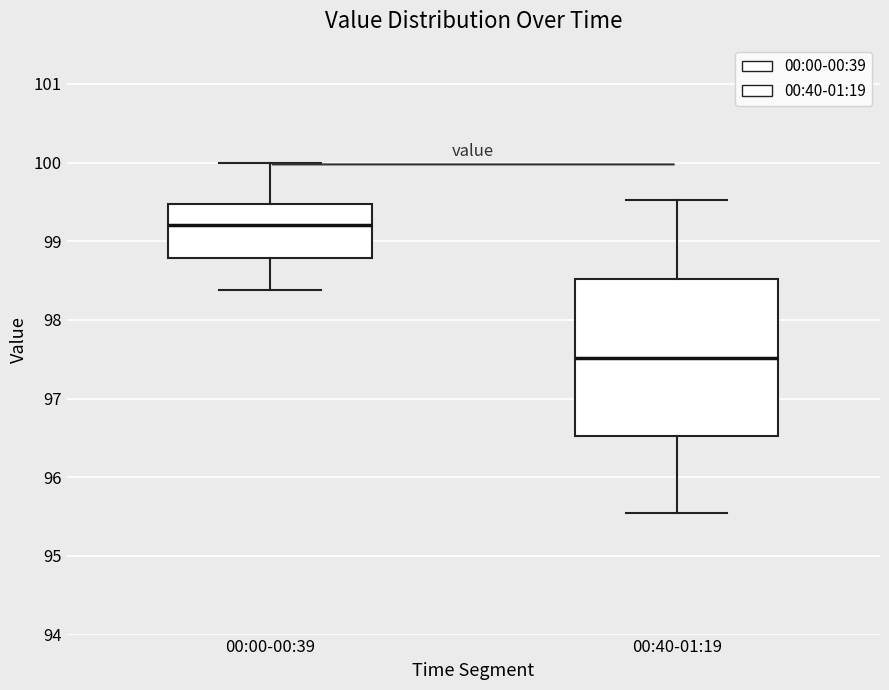

Which box is the tallest, from its lower edge to its upper edge?

00:40-01:19